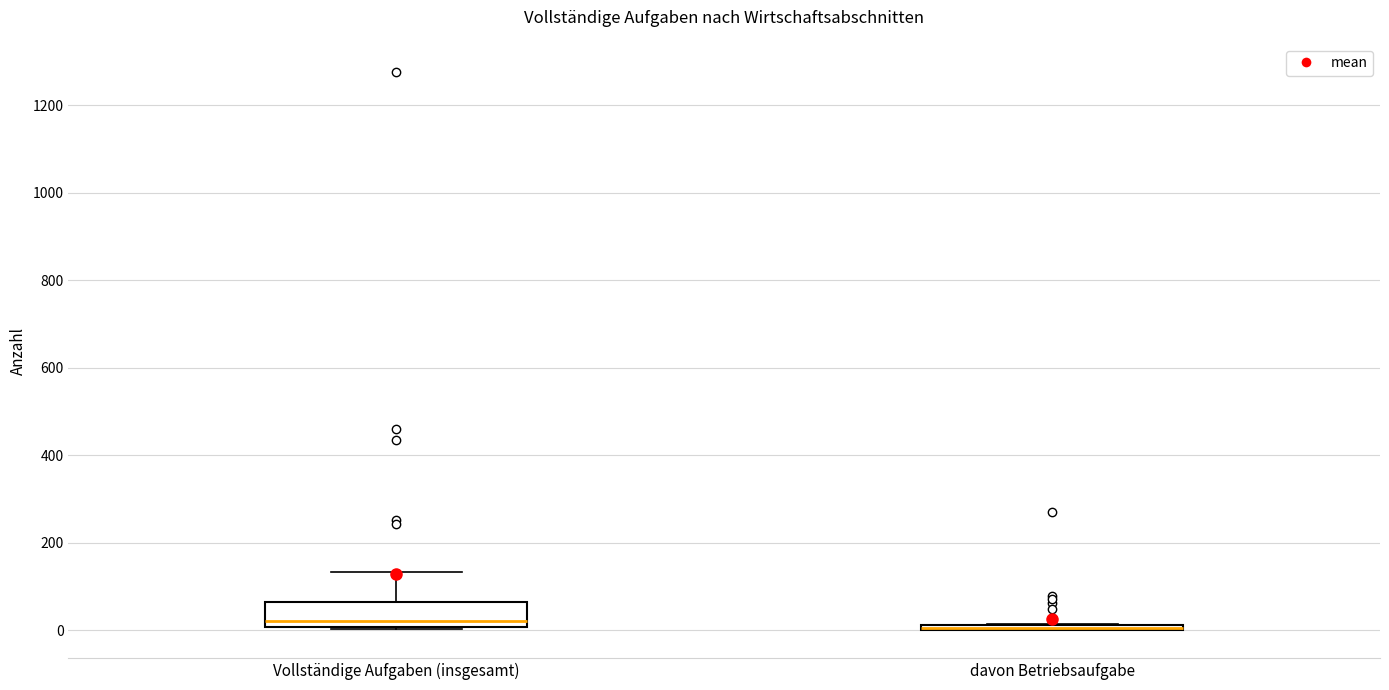

Where is the lower edge of the box for davon Betriebsaufgabe on the y-axis? The values are not printed on the chart, so give them approximately, as read against the axis.

0